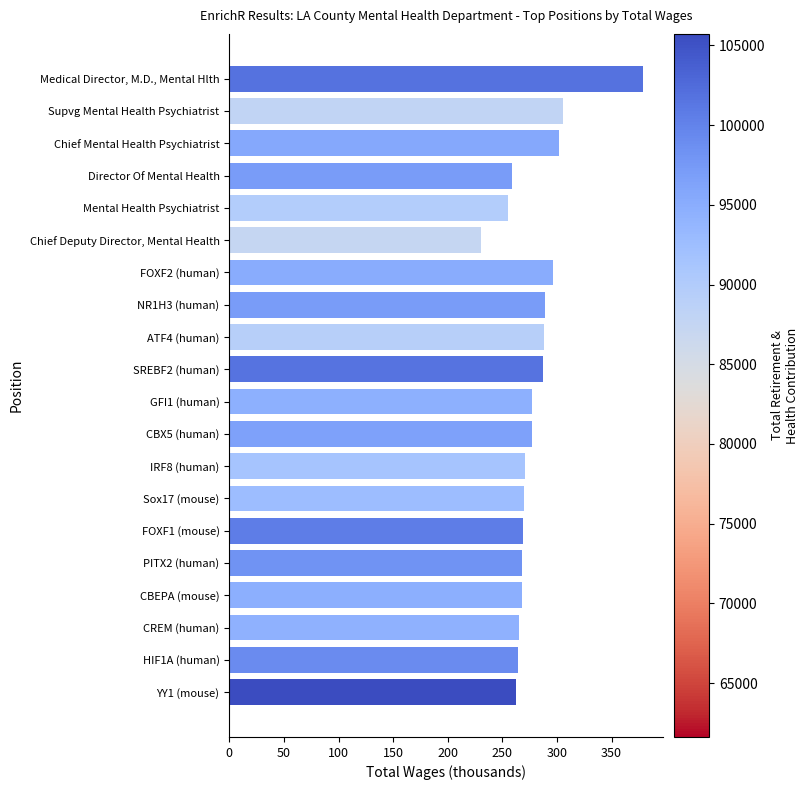

How many distinct data groups are displayed?

1